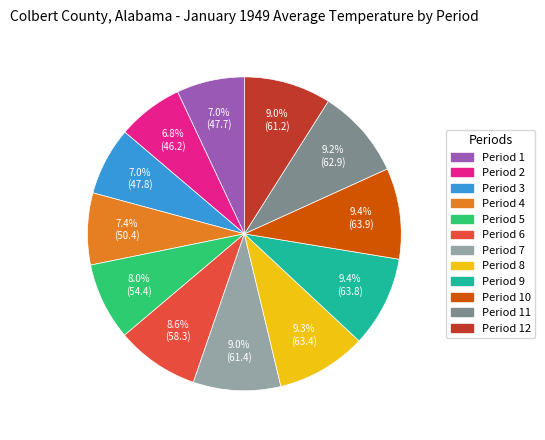

True or false: Period 1 accounts for 1% of the total.

False